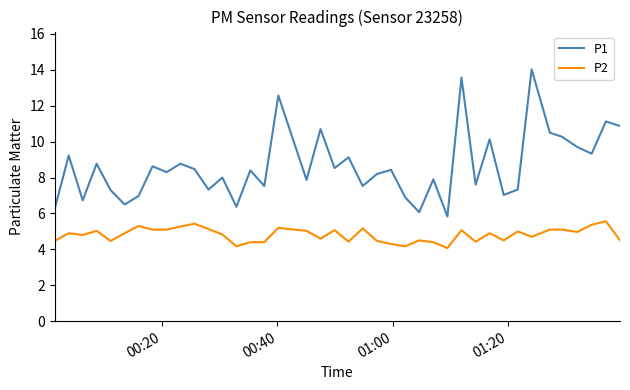

What is the difference between the maximum and minimum values in the P1 series?

8.2